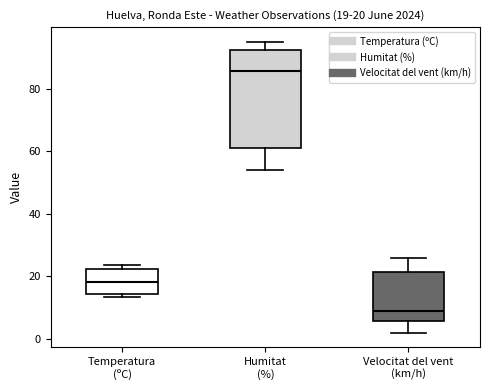

Which box's median line is the highest?

Humitat (%)